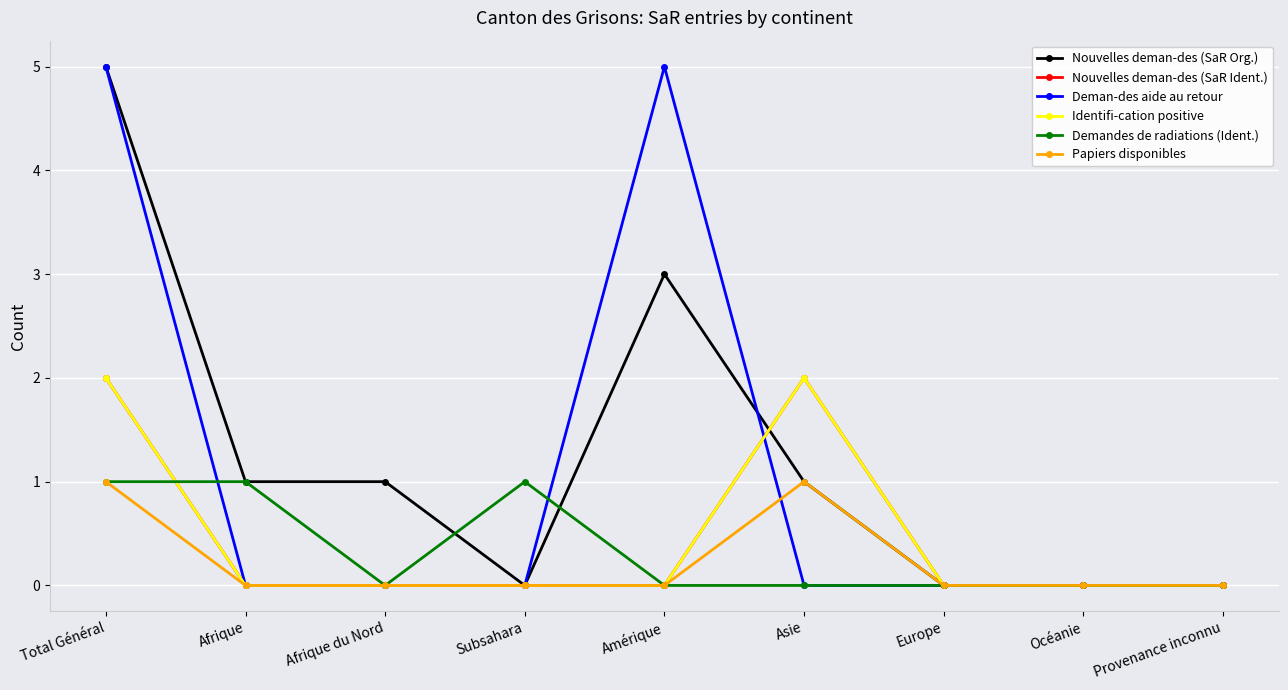

How many Papiers disponibles values are between 0 and 1?

9